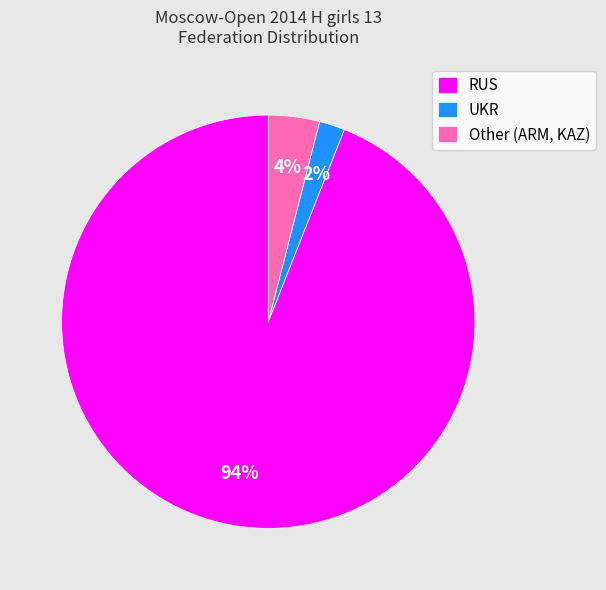

Which category has the biggest portion of the pie?

RUS